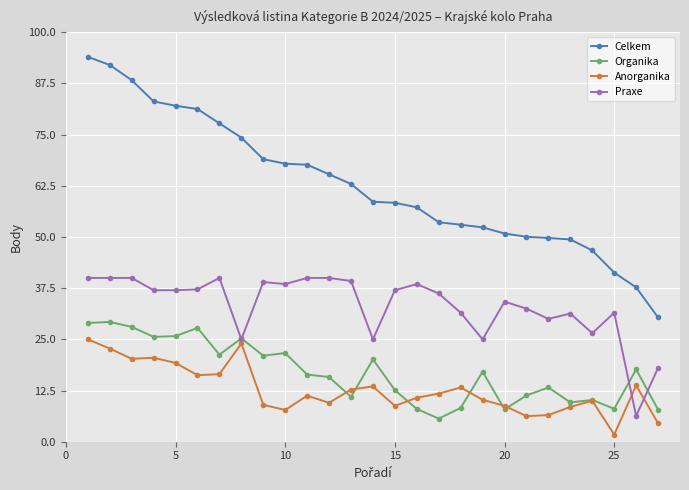

True or false: Organika and Celkem cross at least once.

False